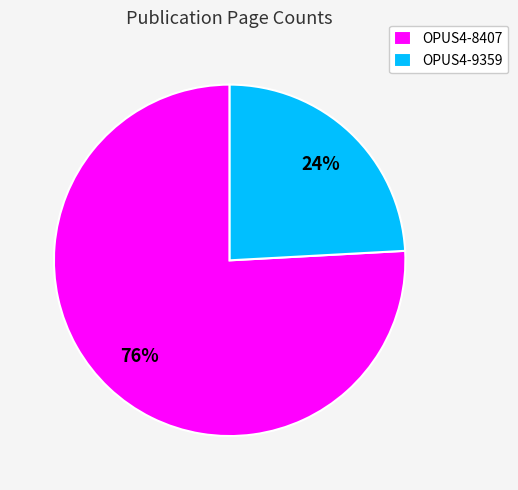

Which has a higher value, OPUS4-9359 or OPUS4-8407?

OPUS4-8407